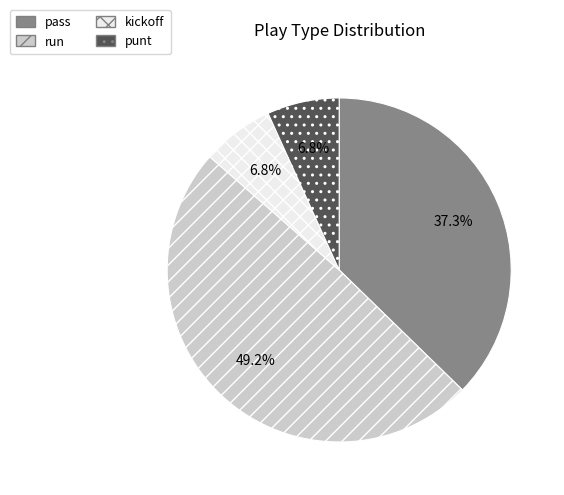

What is the largest slice in the pie chart?

run